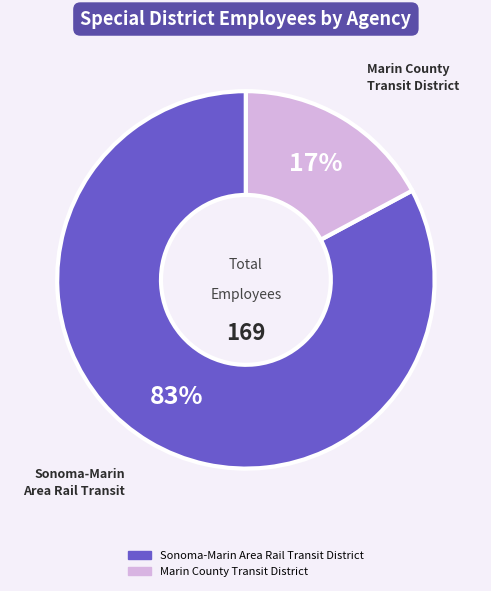

Does Sonoma-Marin Area Rail Transit District account for over 50% of the chart?

Yes